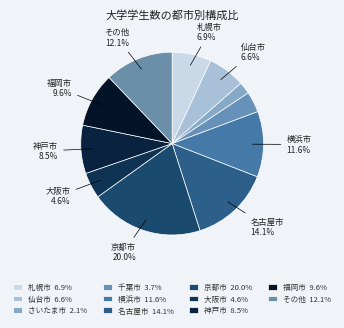

What percentage do 名古屋市 and 千葉市 together represent?

17.8%